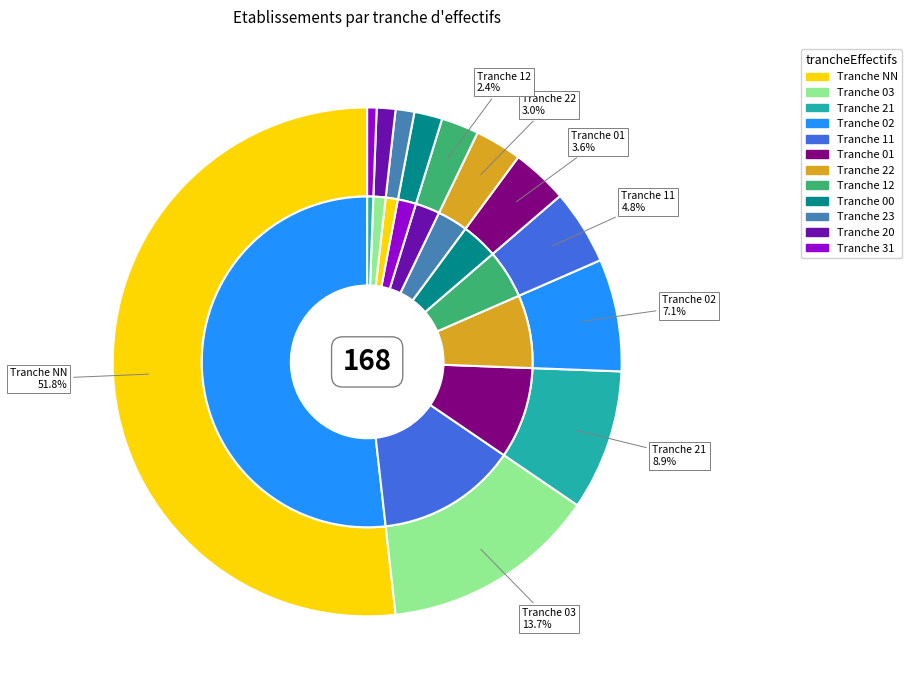

True or false: 03 accounts for 14% of the total.

True